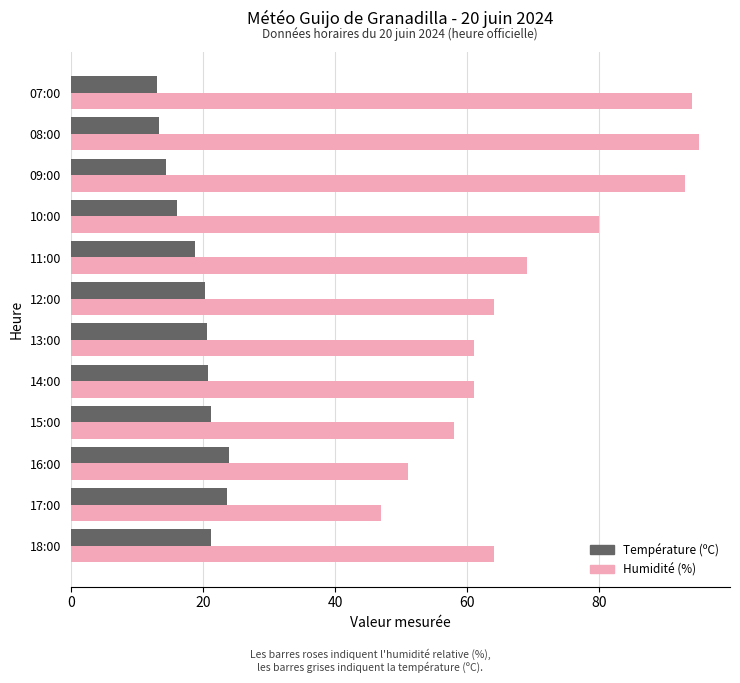

How many data points does each series have?

12